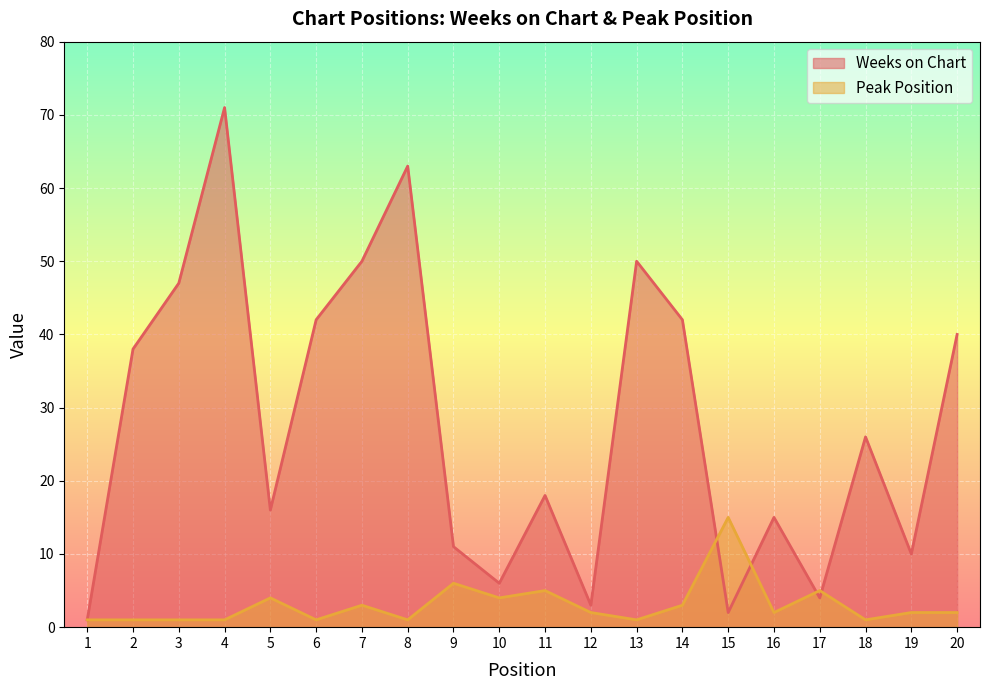

What is the minimum value shown in the chart?

1